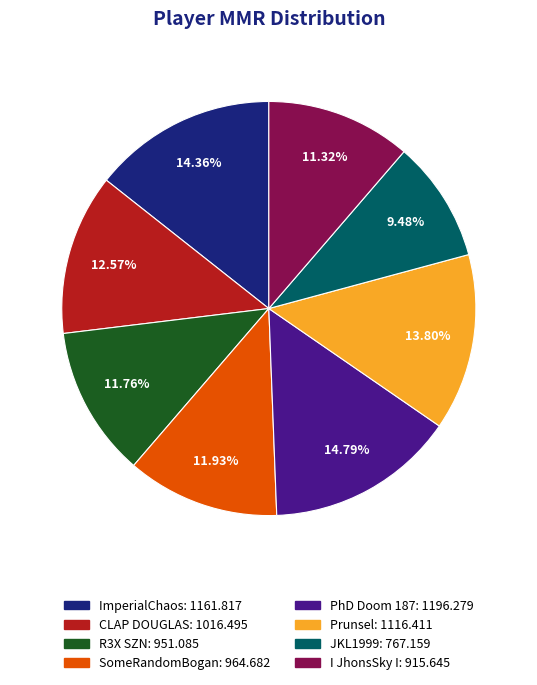

True or false: R3X SZN accounts for 3% of the total.

False